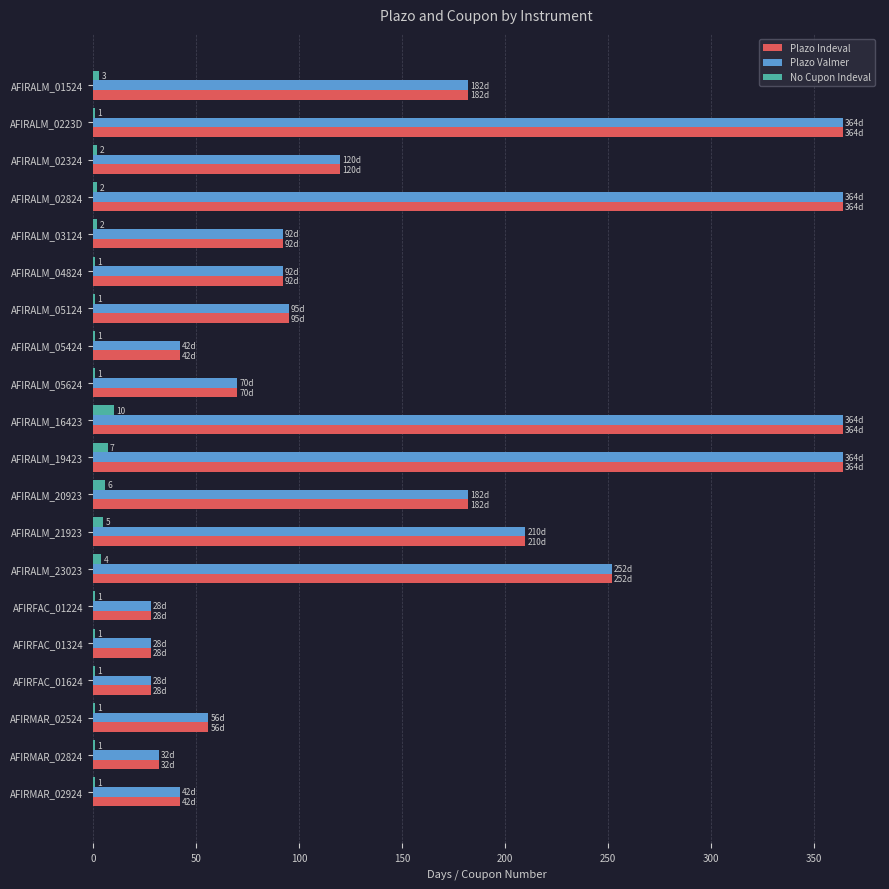

True or false: Plazo Indeval has a value of 364 at AFIRALM_19423.

True